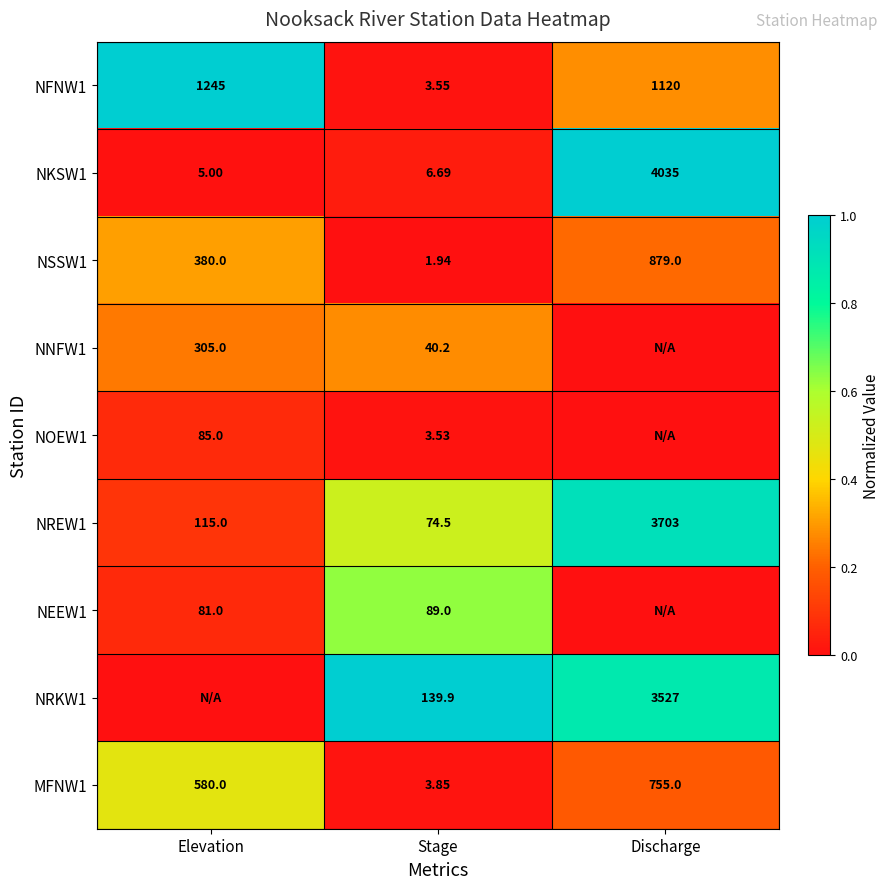

Is the value of NRKW1 at Discharge greater than the value of NKSW1 at Stage?

Yes